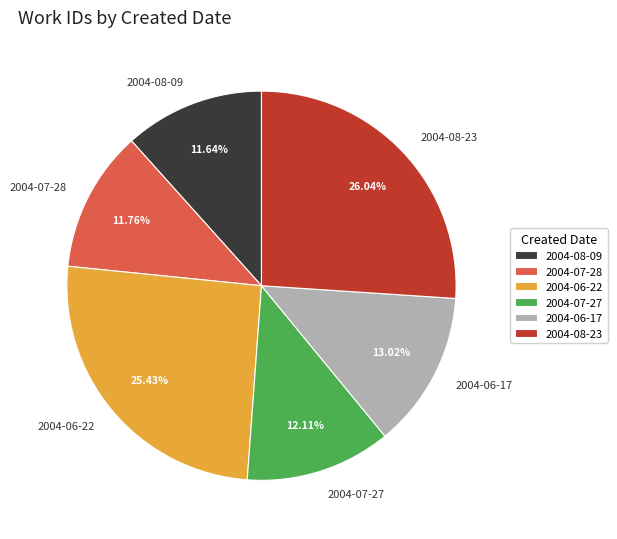

How many slices are in this pie chart?

6